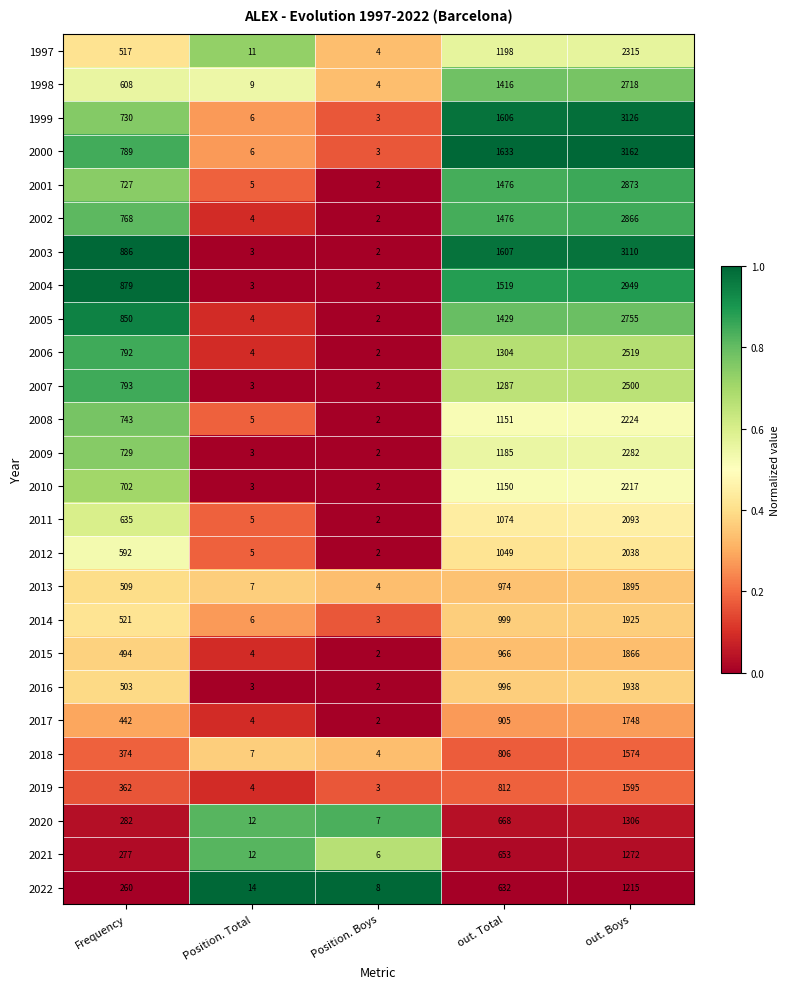

List the series in order of their peak value, lowest first.

2022, 2021, 2020, 2018, 2019, 2017, 2015, 2013, 2014, 2016, 2012, 2011, 2010, 2008, 2009, 1997, 2007, 2006, 1998, 2005, 2002, 2001, 2004, 2003, 1999, 2000